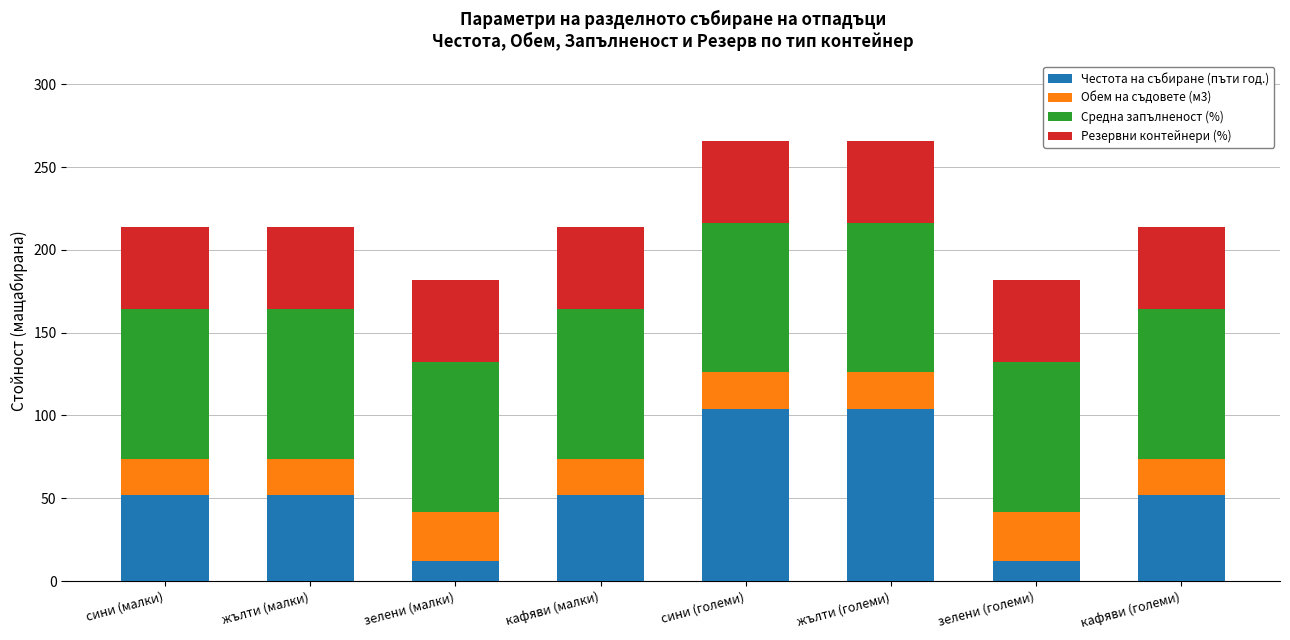

What is the lowest value of the Честота на събиране (пъти год.) series?

12